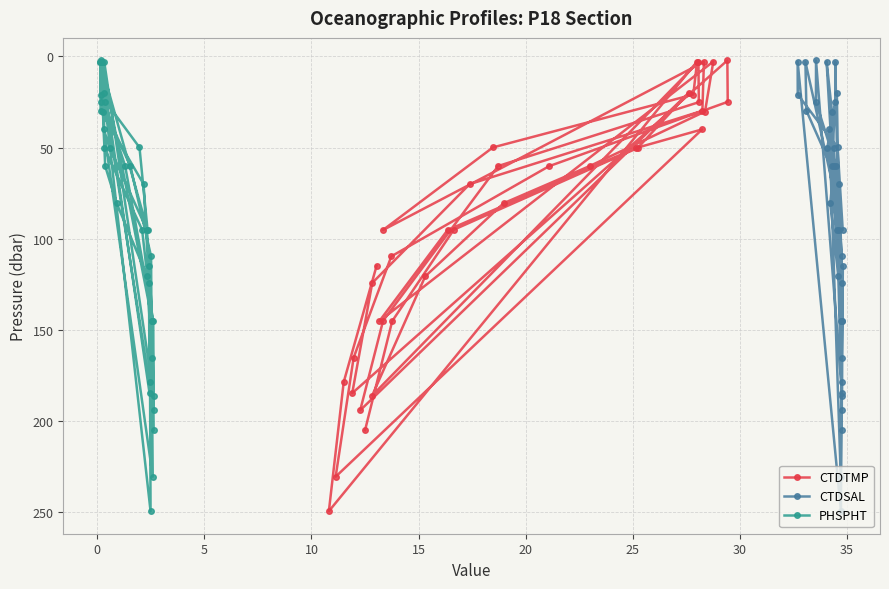

What is the label of the 6th point from the left?

20